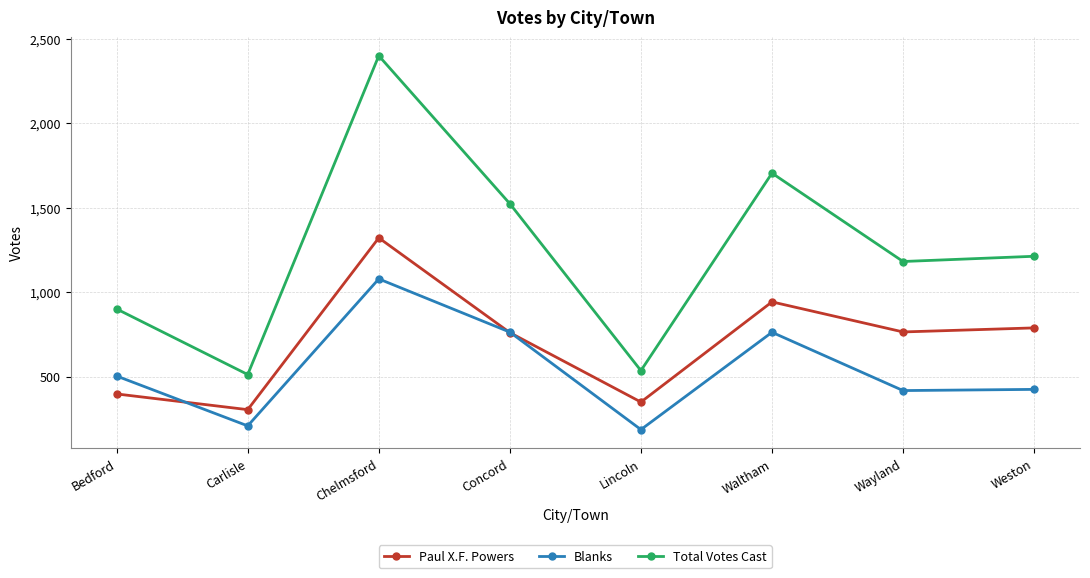

What is the difference between the Total Votes Cast values at Wayland and Weston?

31